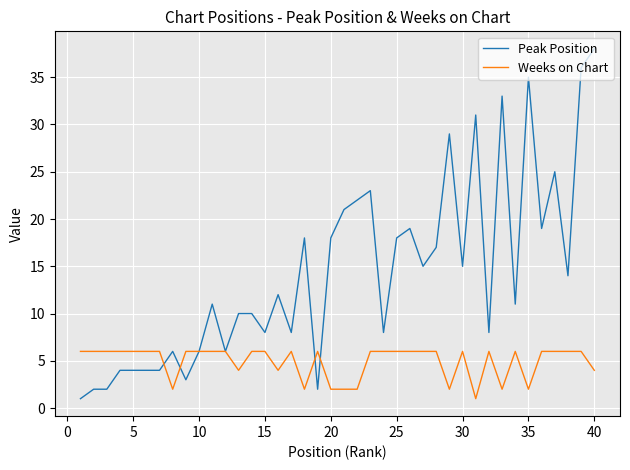

How many lines are shown in the chart?

2